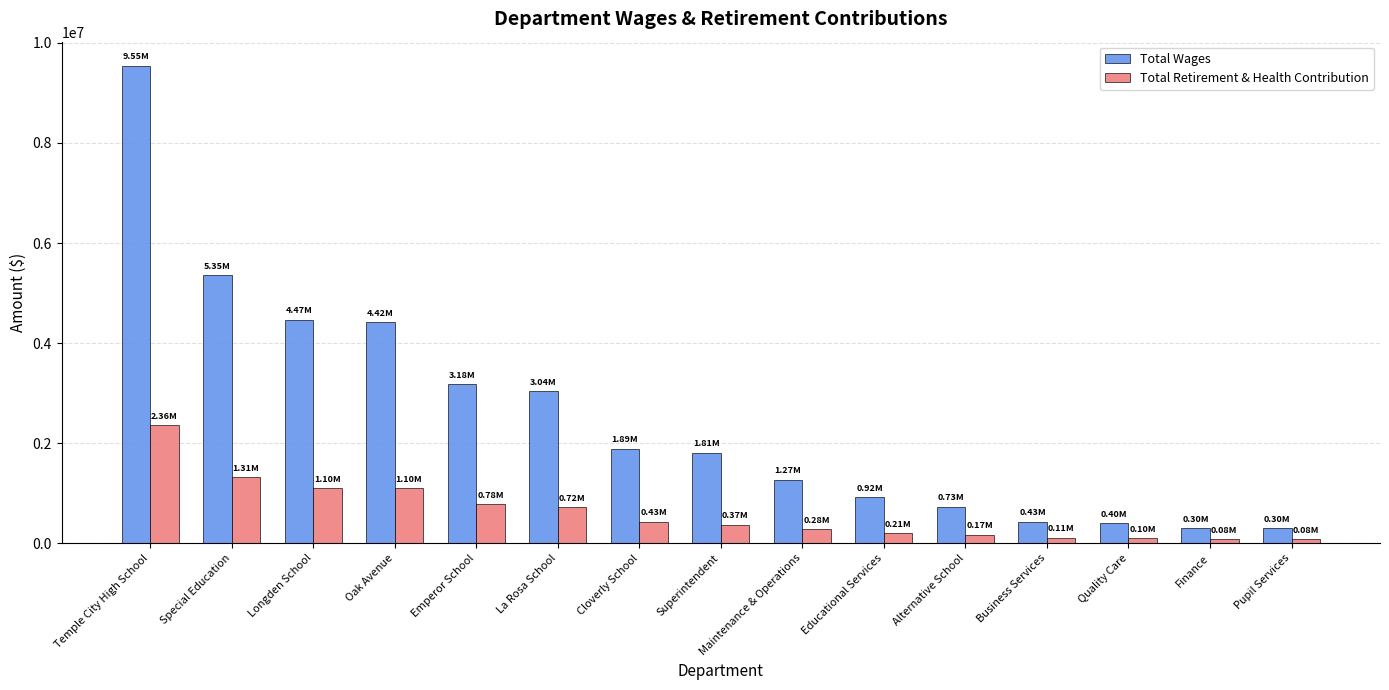

Rank the series at Cloverly School from lowest to highest value.

Total Retirement & Health Contribution, Total Wages